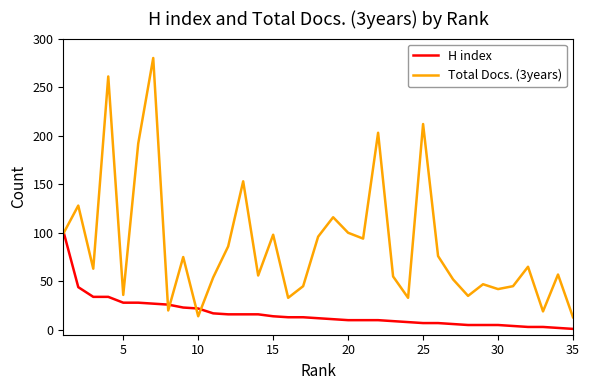

True or false: Total Docs. (3years) has more than 0 interior local peaks.

True